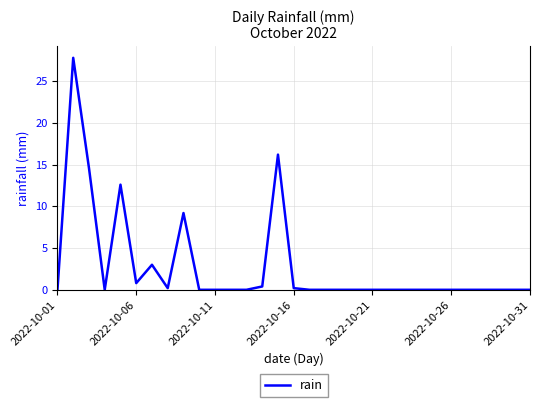

What is the greatest value displayed?

27.8